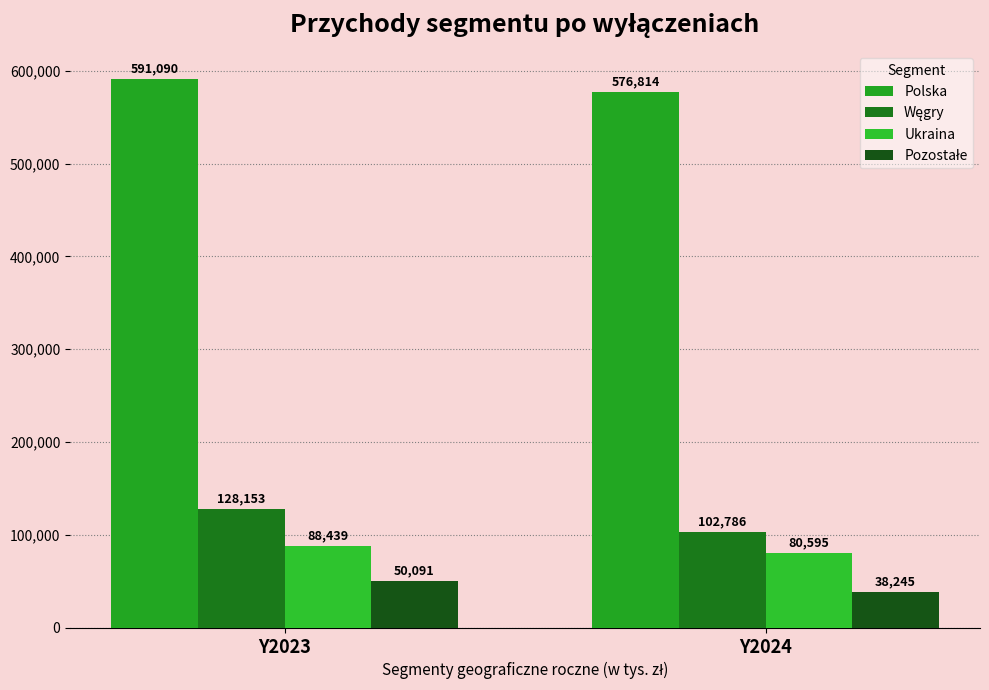

What is the value of the Węgry bar at the 2nd from the left?

102786